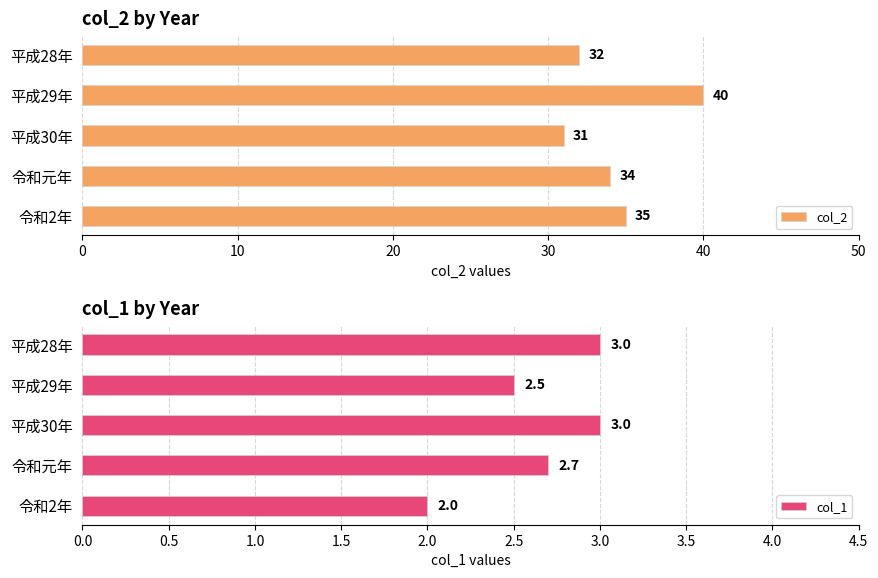

Where is col_2 nearest to the value 35?

令和2年